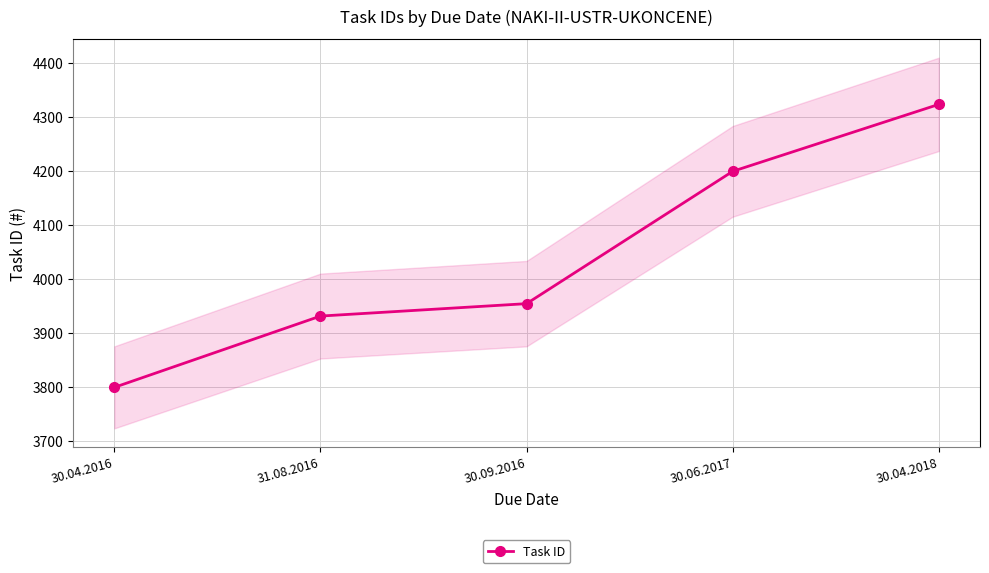

The chart shows a value of 3954 at 30.09.2016. True or false?

True